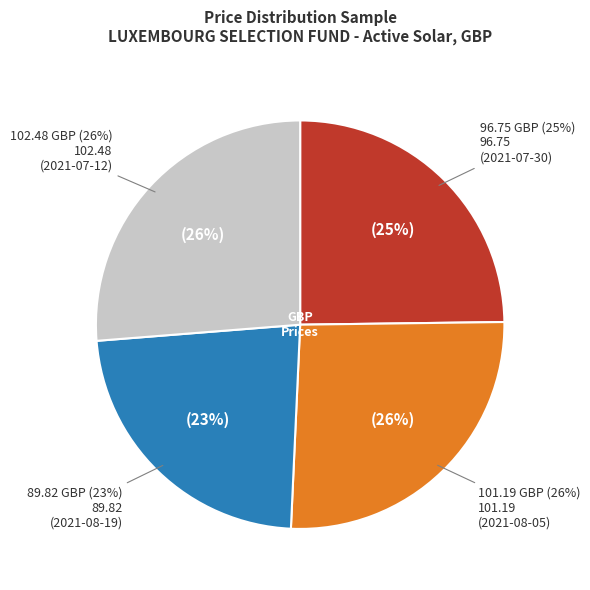

How many segments does this pie chart have?

4